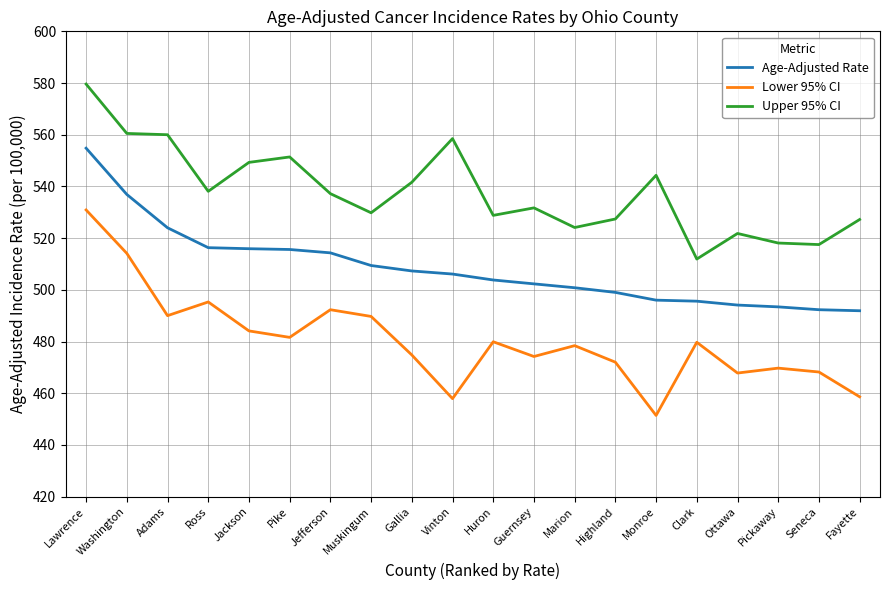

List the series in order of their peak value, highest first.

Upper 95% CI, Age-Adjusted Rate, Lower 95% CI